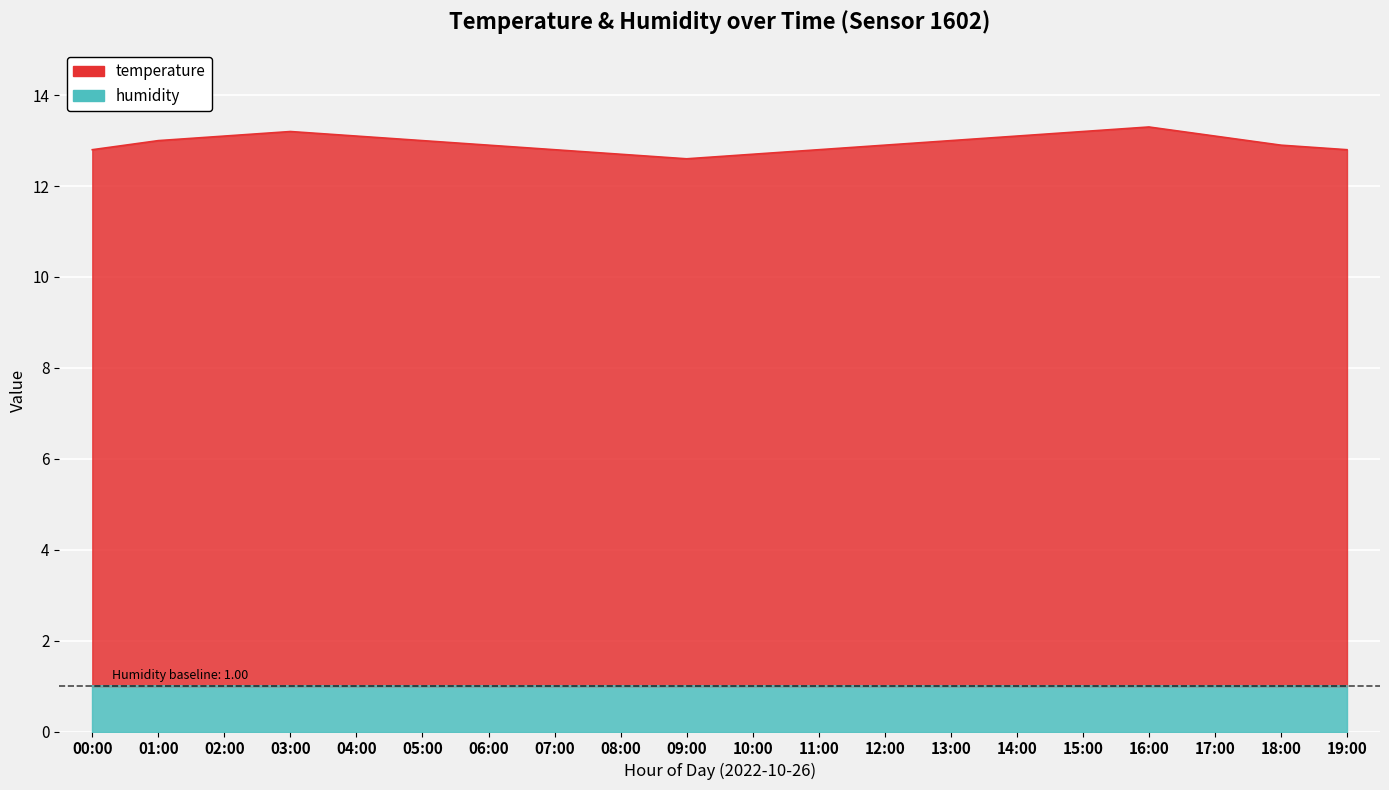

True or false: there are more than 0 points higher than both neighbors.

True